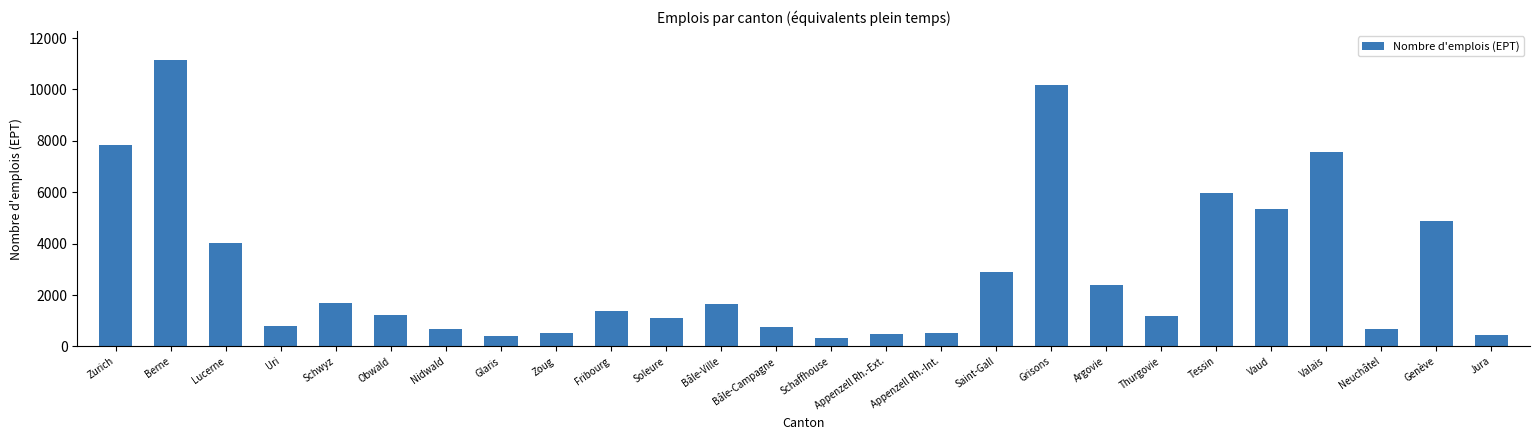

At which label is the value closest to 5745?

Tessin